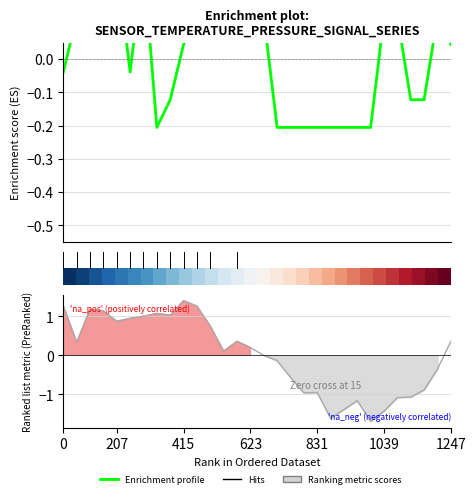

The value of Enrichment profile at 19 is -0.3. True or false?

False